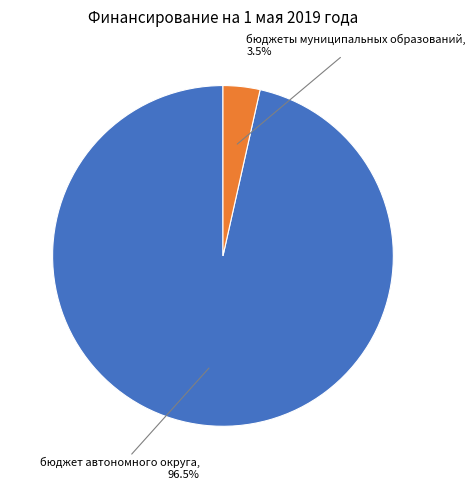

Which category has the biggest portion of the pie?

бюджет автономного округа